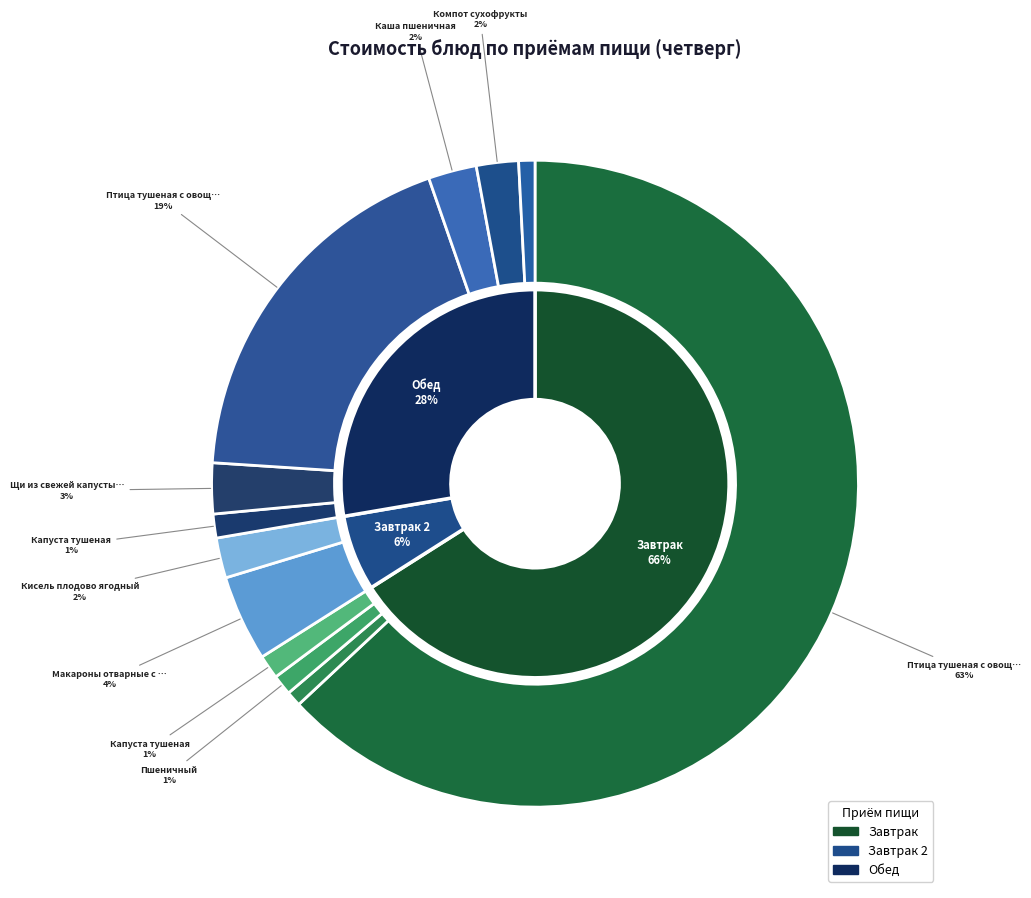

To the nearest percent, what portion does Каша пшеничная (обед) represent?

2%